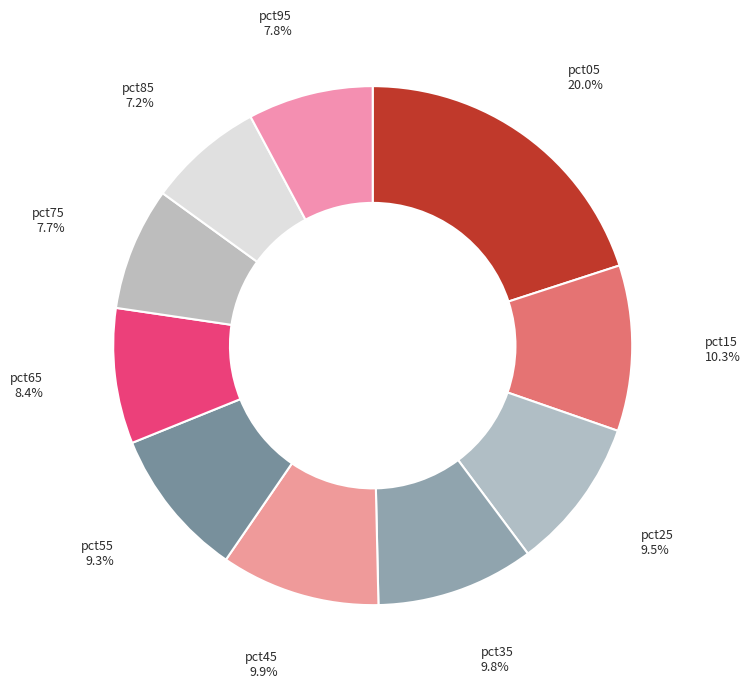

Which slice is the largest?

pct05